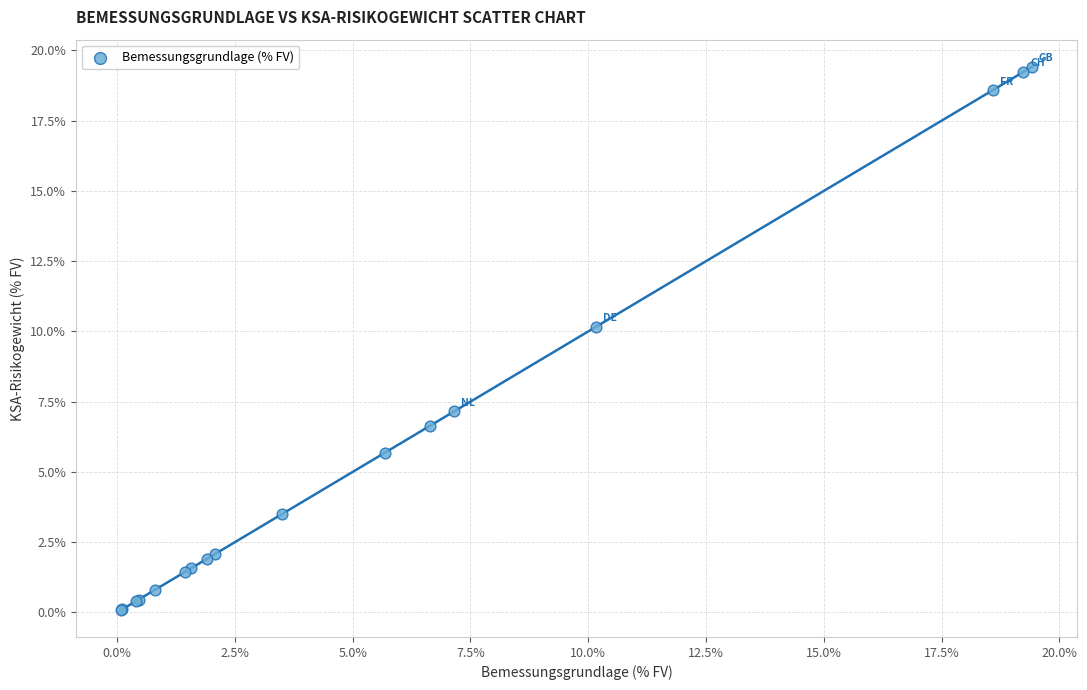

What Y value in the scatter plot is closest to 9?

10.2